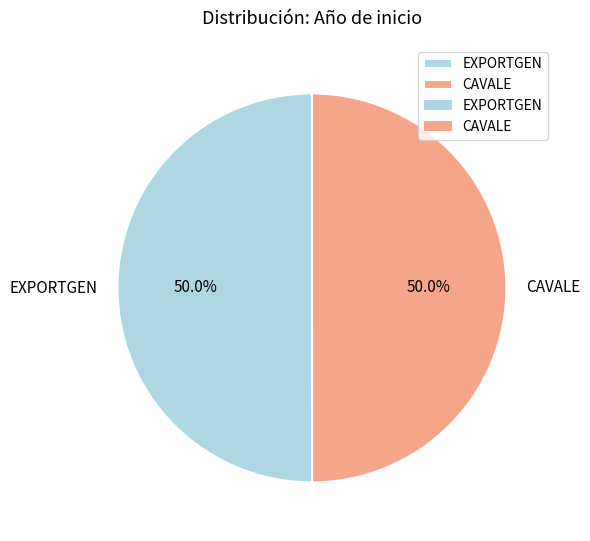

Approximately how many times larger is the value at CAVALE compared to EXPORTGEN?

1.0